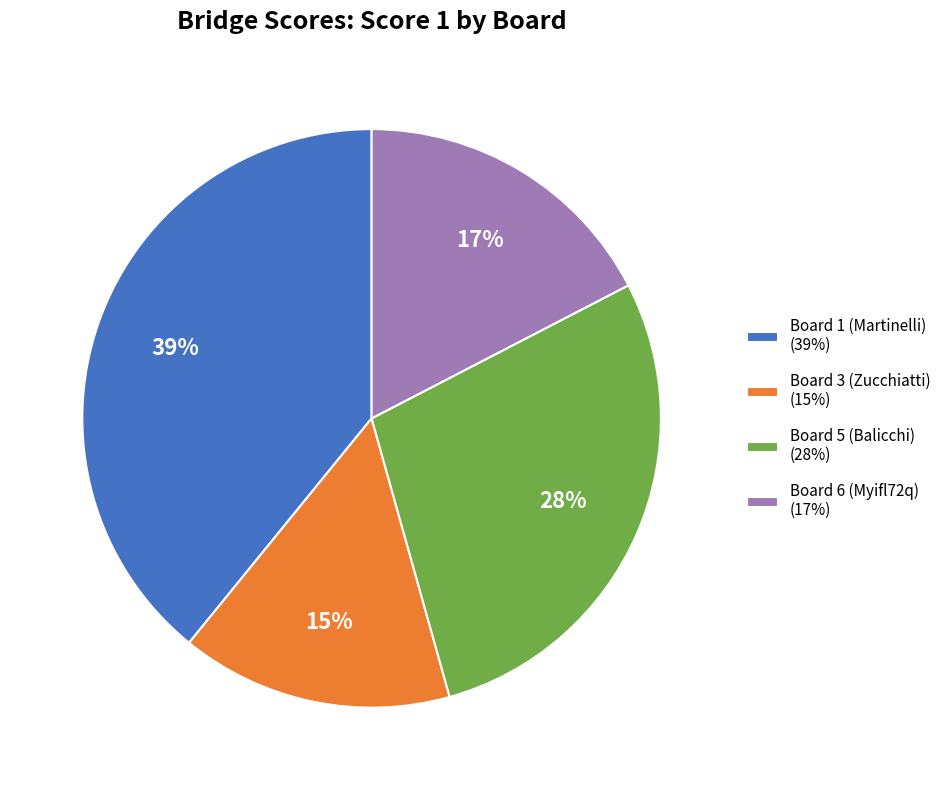

To the nearest percent, what is the difference between the largest and smallest slice percentages?

24%